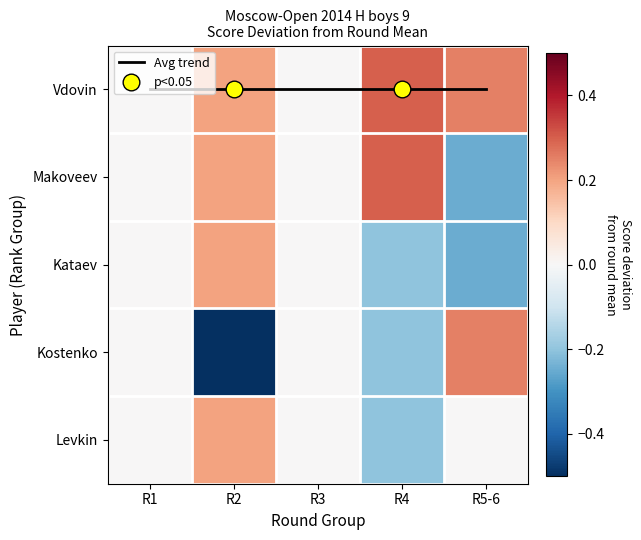

What is the average value of the Vdovin series?

0.1